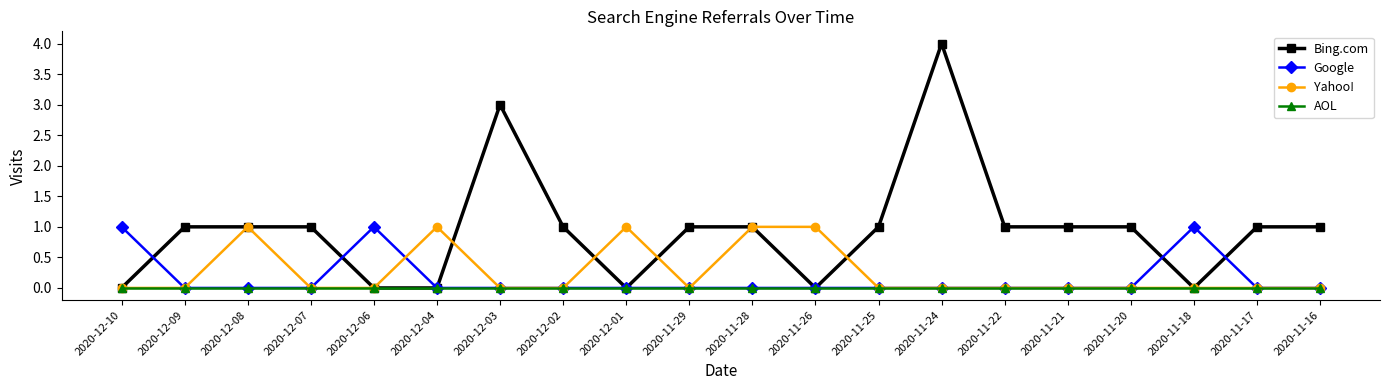

The value of Yahoo! at 2020-11-21 is -1. True or false?

False